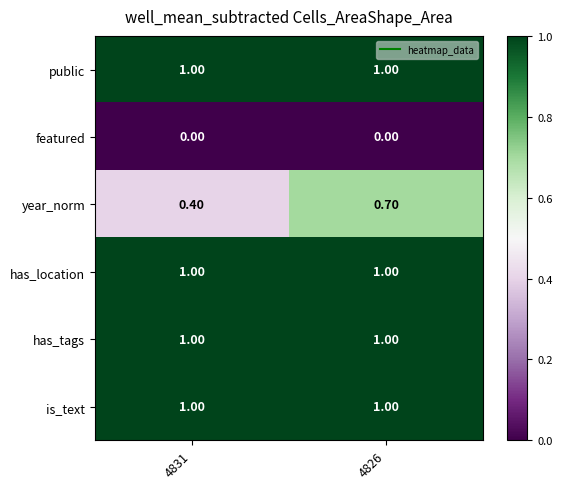

Rank the categories by year_norm value from lowest to highest.

4831, 4826